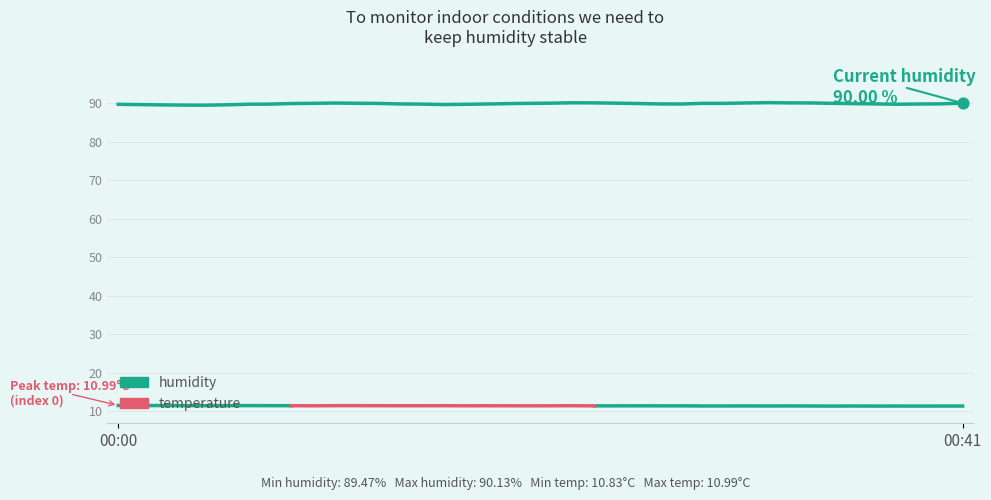

What are all the series names shown in the legend?

temperature, humidity